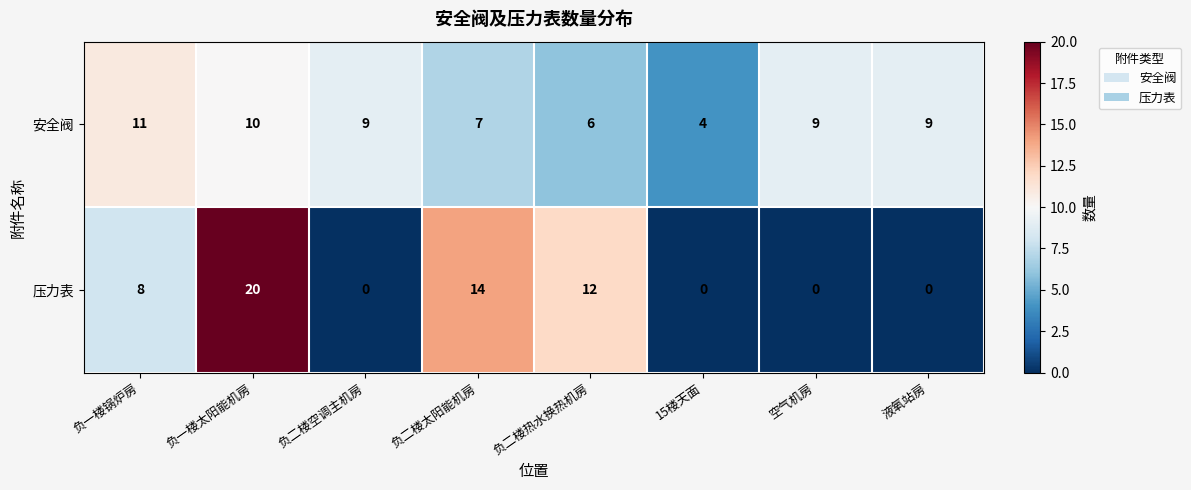

Which category has the highest value in the 压力表 series?

负一楼太阳能机房